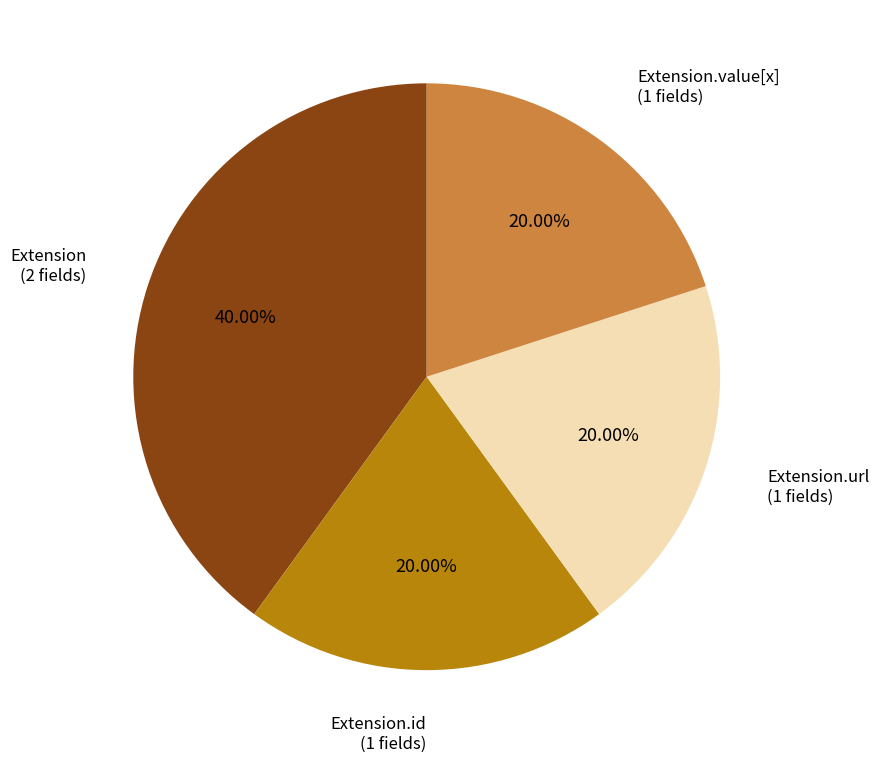

What is the ratio of the value at Extension.value[x] to the value at Extension.url?

1.0